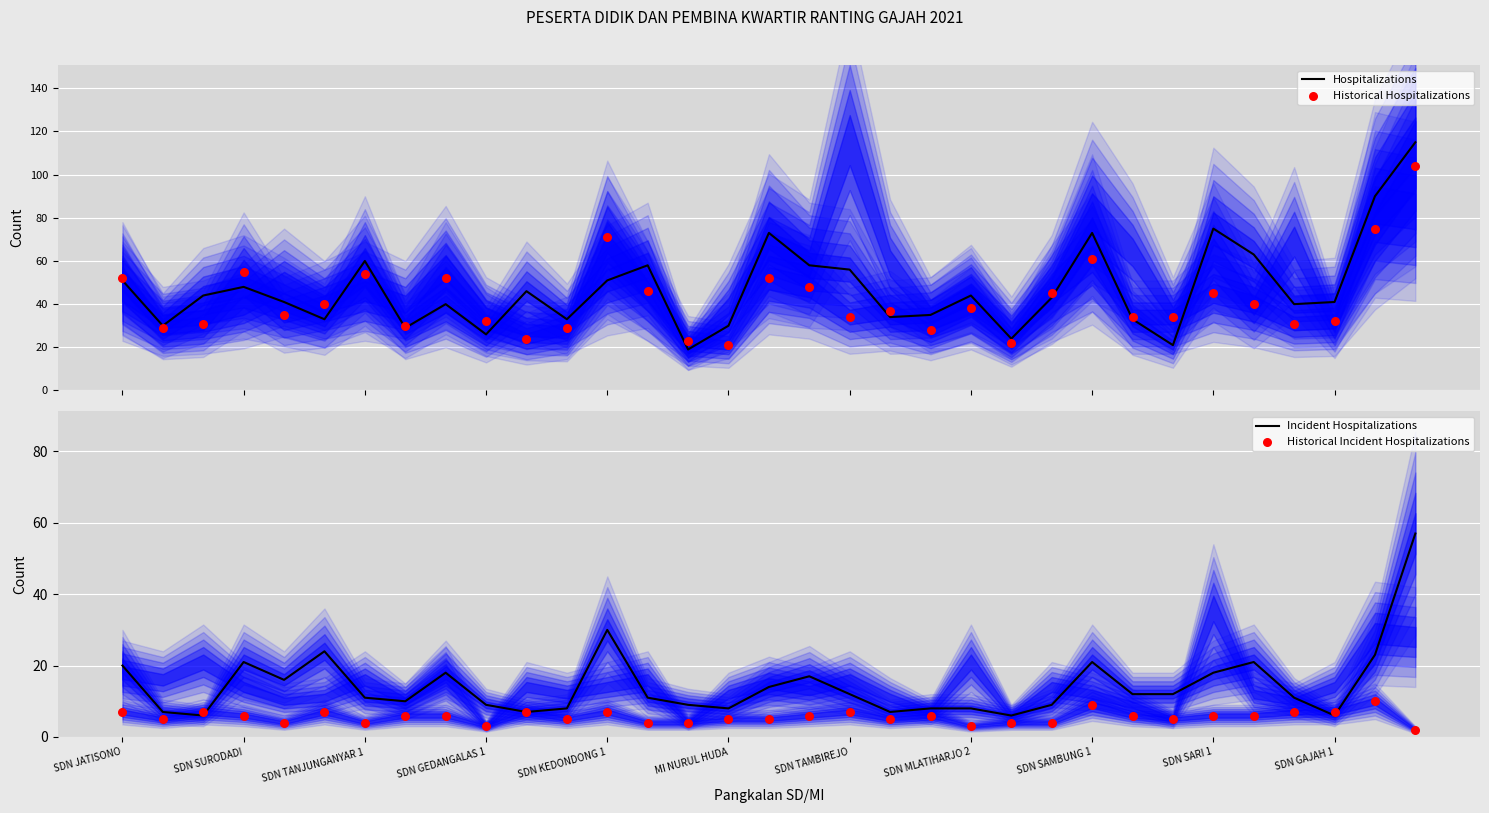

At which category is the sum across all series the highest?

32